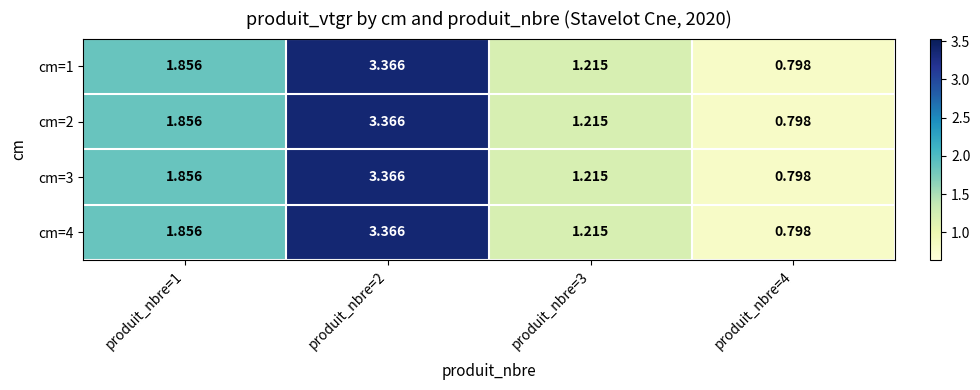

At produit_nbre=3, list the series in order from smallest to largest.

cm=1, cm=2, cm=3, cm=4